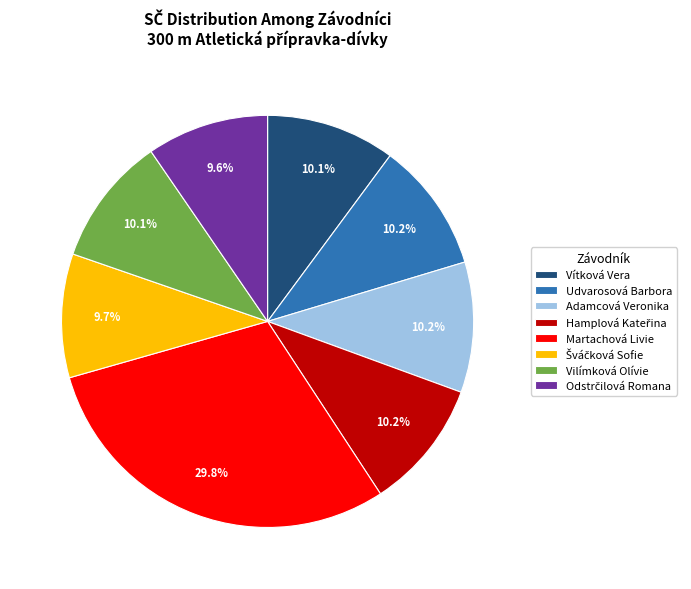

Do Vilímková Olívie and Vítková Vera together represent more than half of the pie?

No